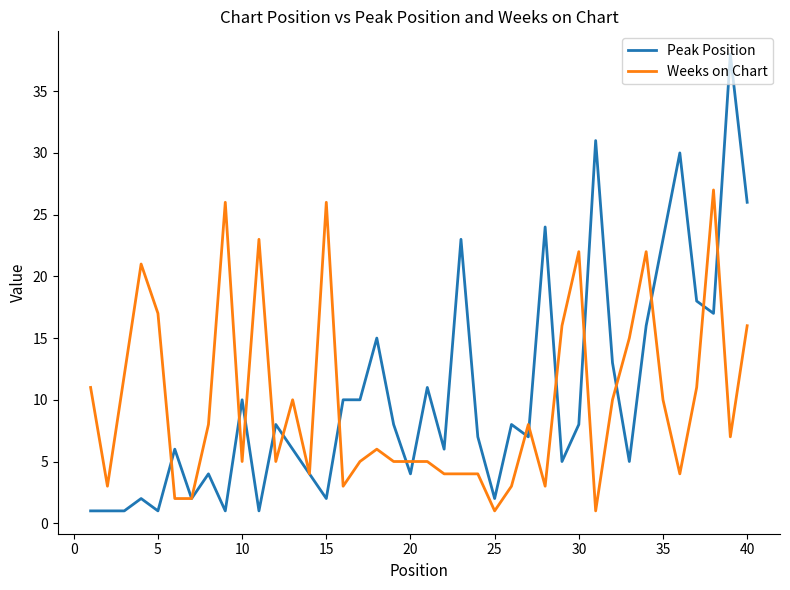

What is the greatest value displayed?

38